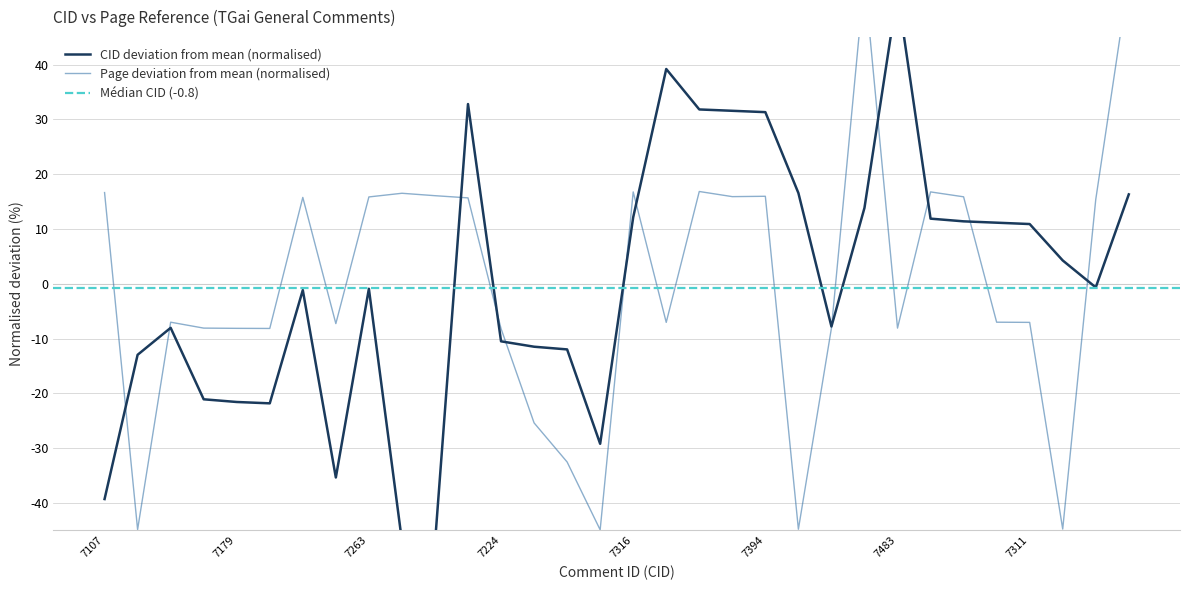

How many intersections are there between Page and CID?

12